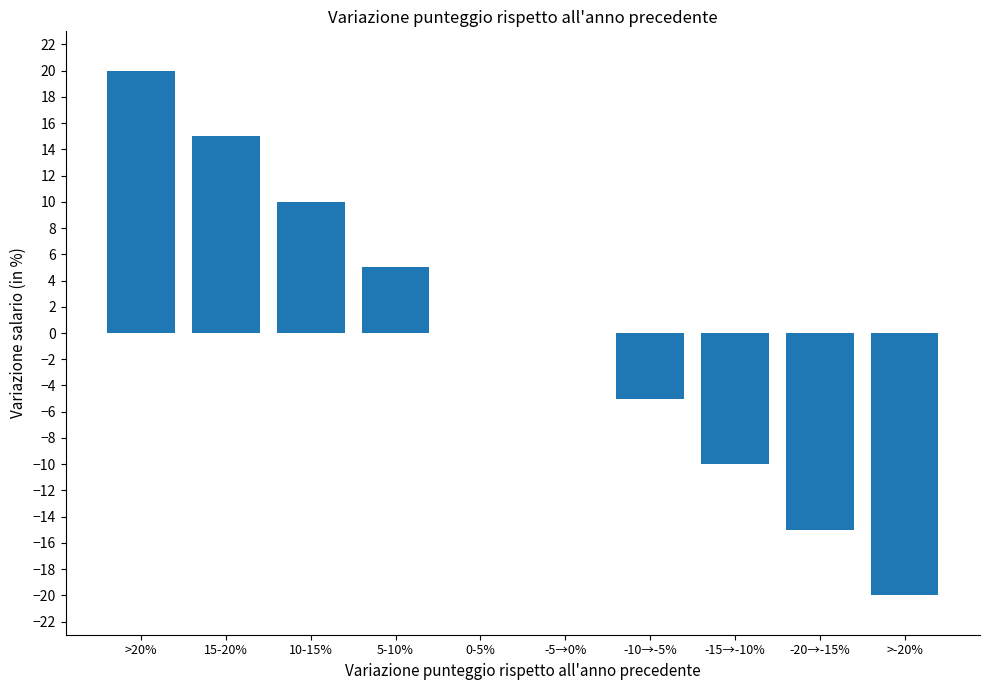

Which has a higher value, -15→-10% or -20→-15%?

-15→-10%